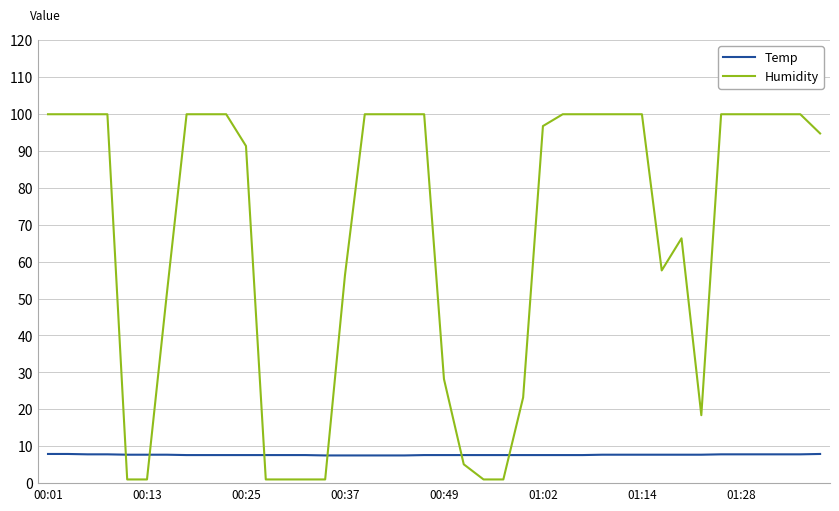

What is the greatest value displayed?

99.9